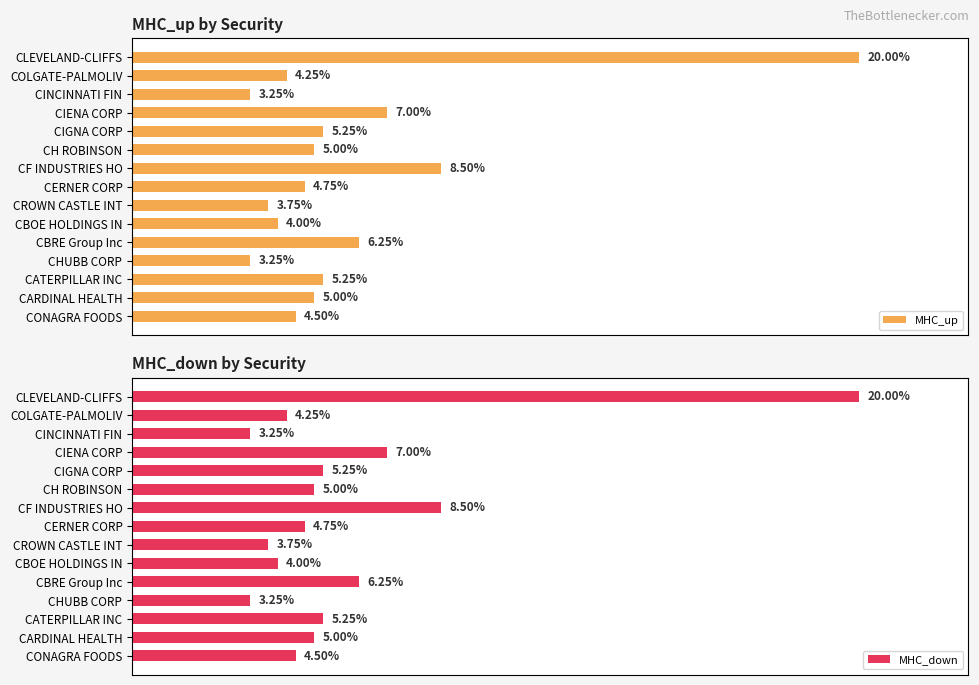

True or false: MHC_up has a value of 0.1 at COLGATE-PALMOLIV.

False